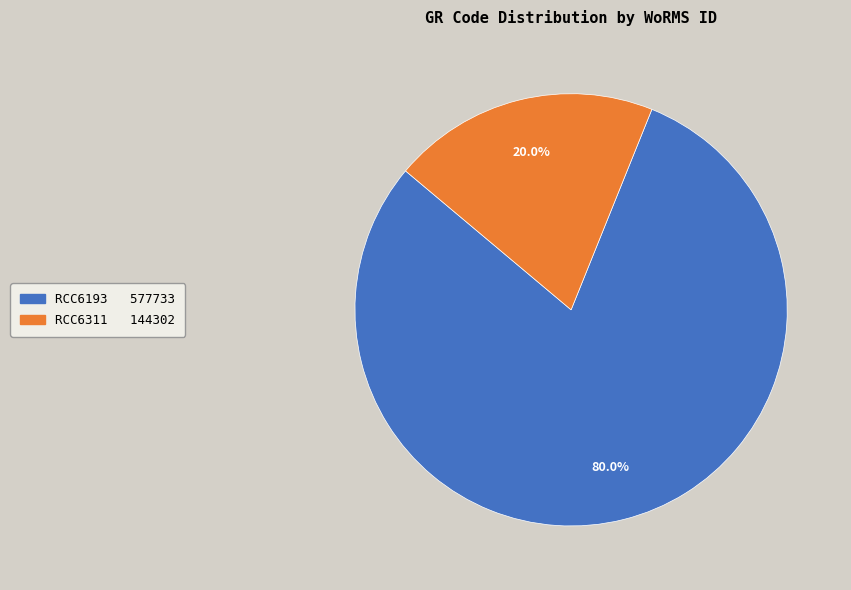

What is the largest slice in the pie chart?

RCC6193